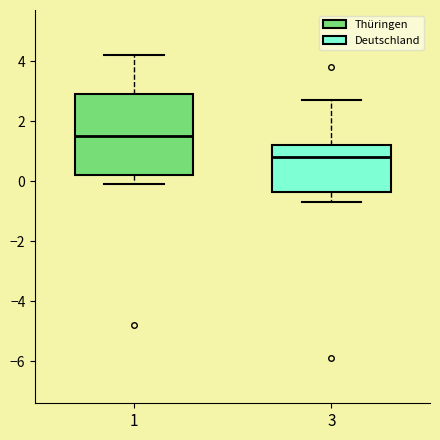

Which box's median line is the highest?

1